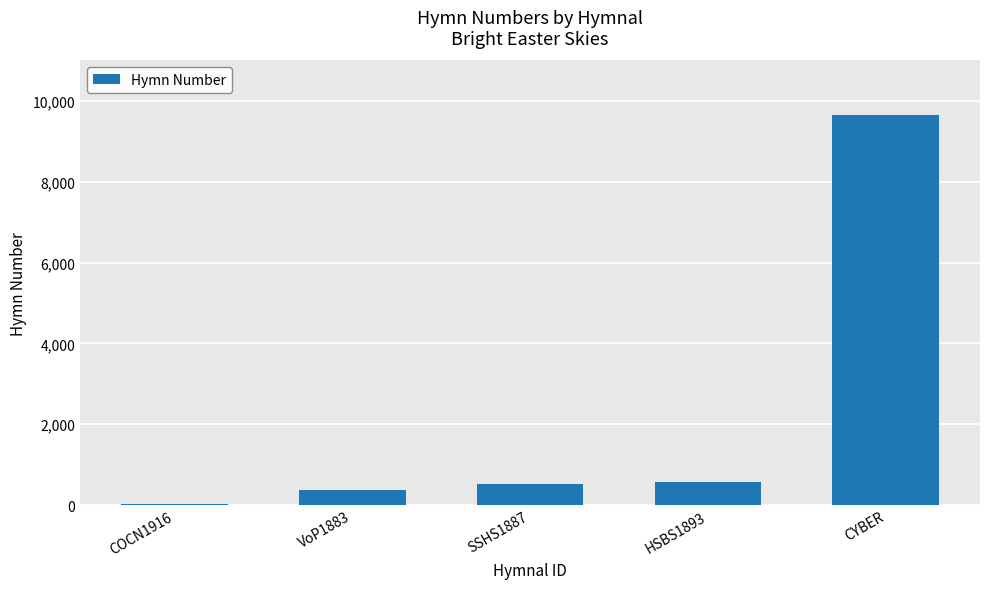

Between HSBS1893 and CYBER, which is larger?

CYBER